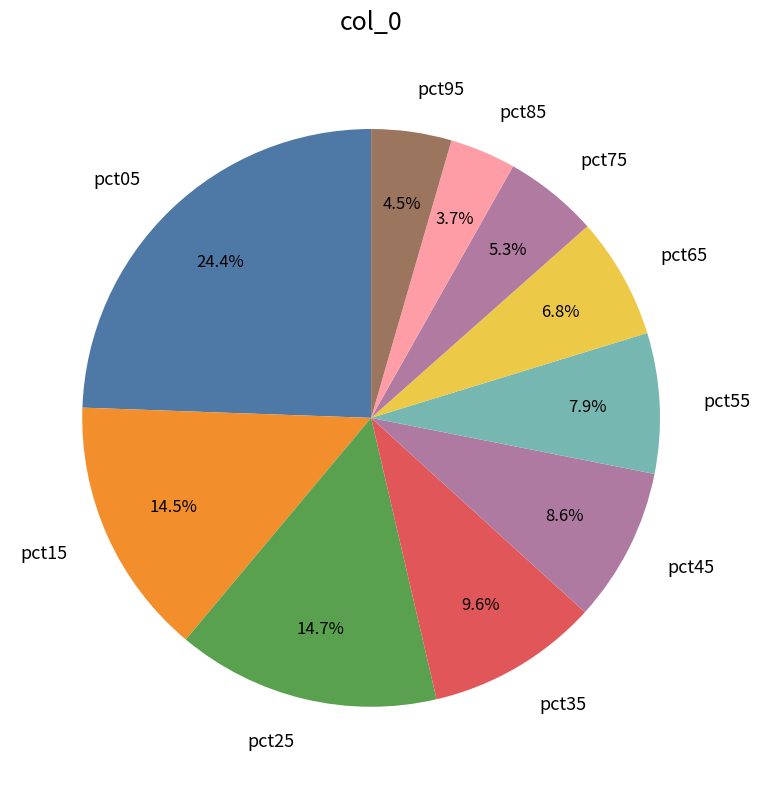

To the nearest percent, what is the combined percentage of pct45 and pct35?

18%